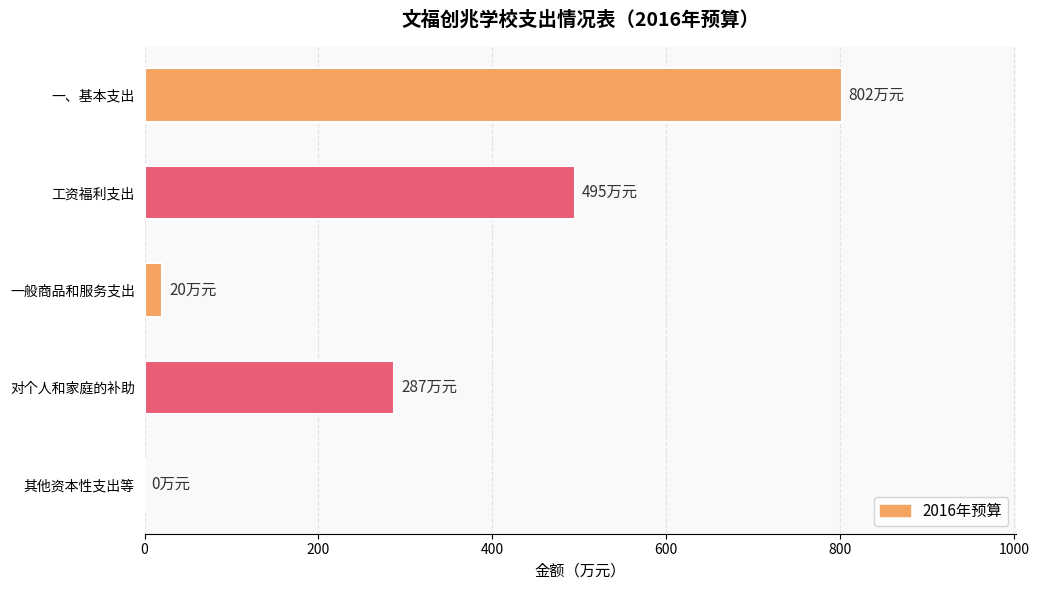

What is the sum of all values?

1604